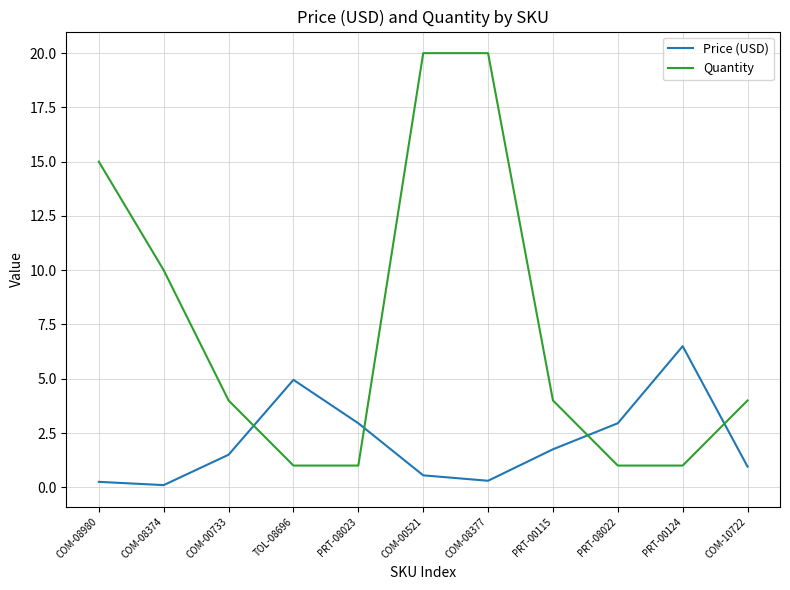

After their last crossing, which series has the higher values: Quantity or Price (USD)?

Quantity